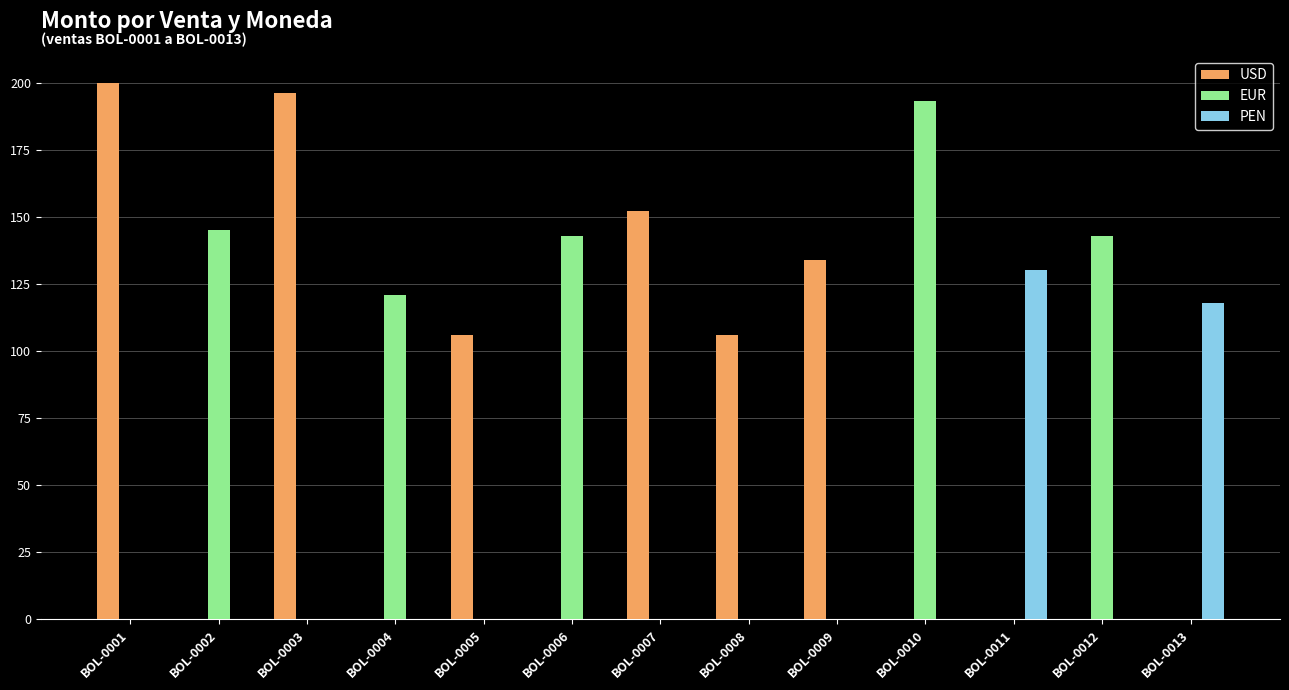

Reading right to left, list all the values displayed in this chart.

USD: 0	0	0	0	134	106	152	0	106	0	196	0	200
EUR: 0	143	0	193	0	0	0	143	0	121	0	145	0
PEN: 118	0	130	0	0	0	0	0	0	0	0	0	0